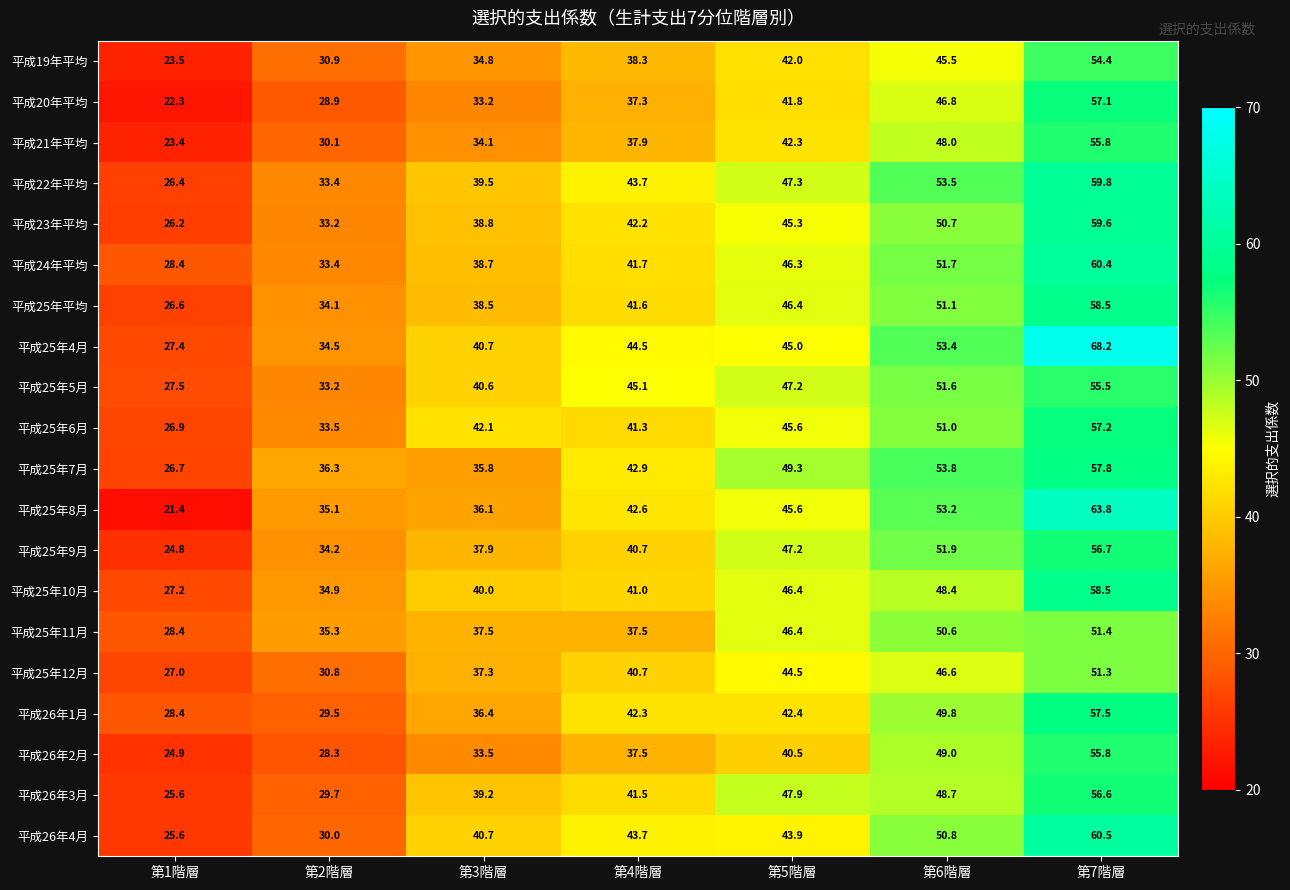

The value of 平成25年9月 at 第1階層 is 6.7. True or false?

False